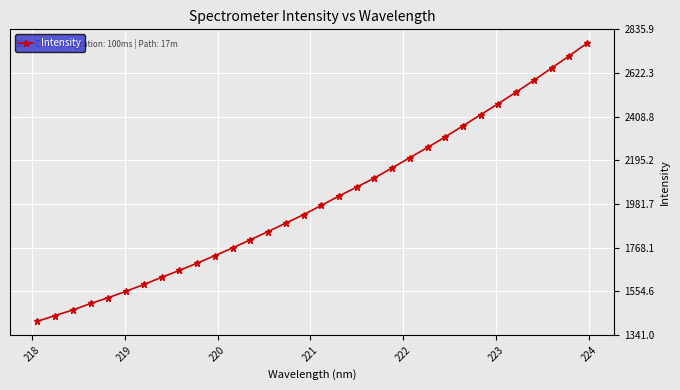

What is the value of the 26th point from the left?

2418.9